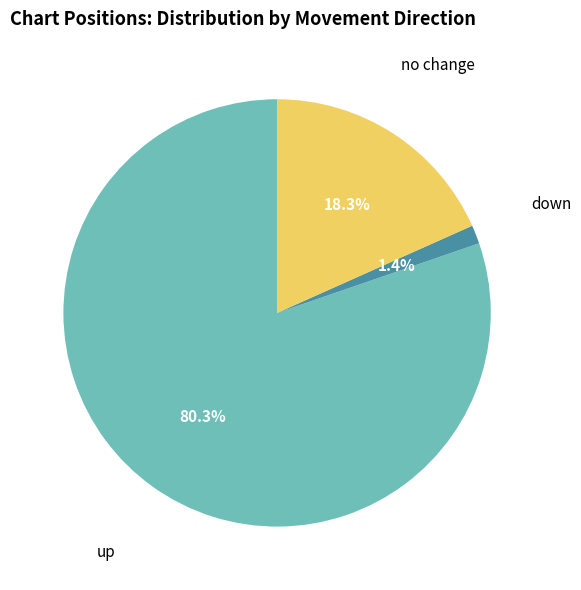

Does any single category account for the majority?

Yes